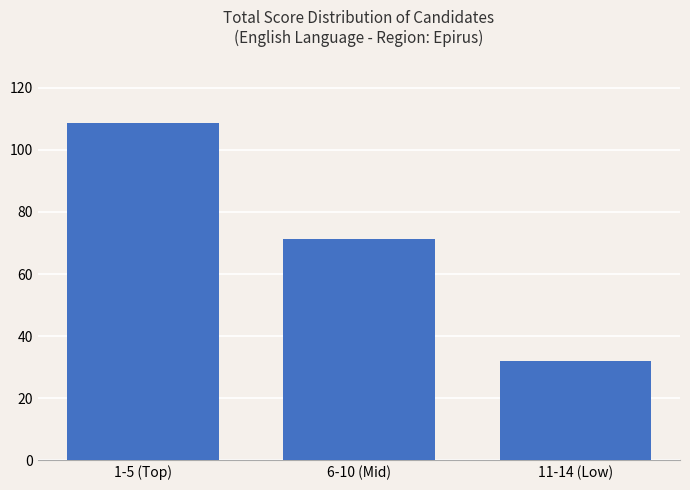

What is the average value?

70.5